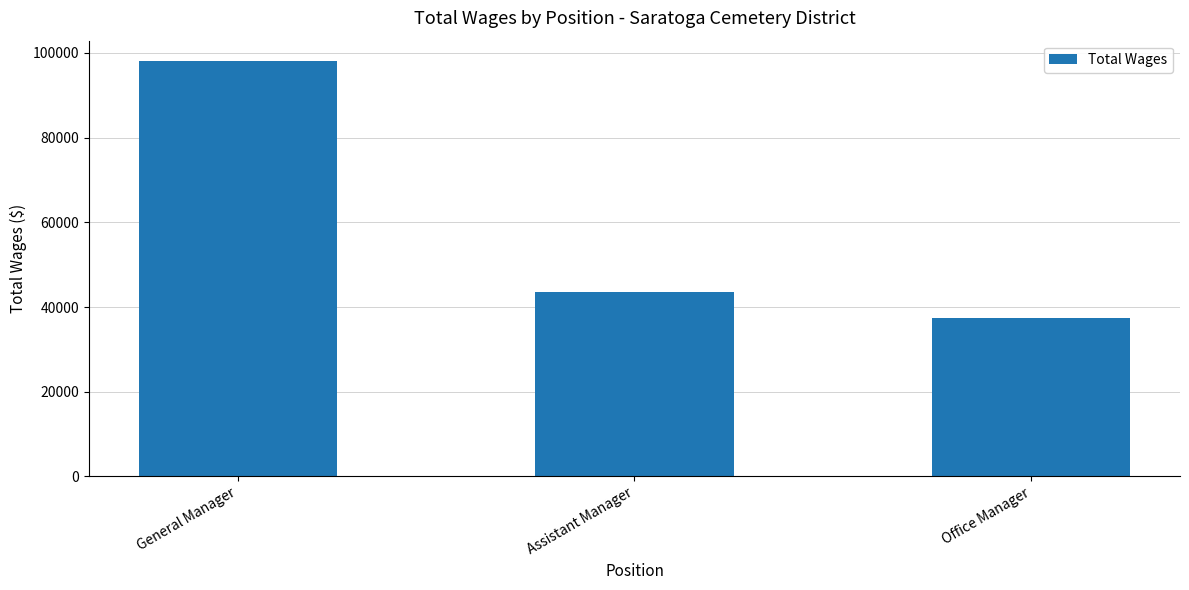

Between Assistant Manager and General Manager, which is larger?

General Manager